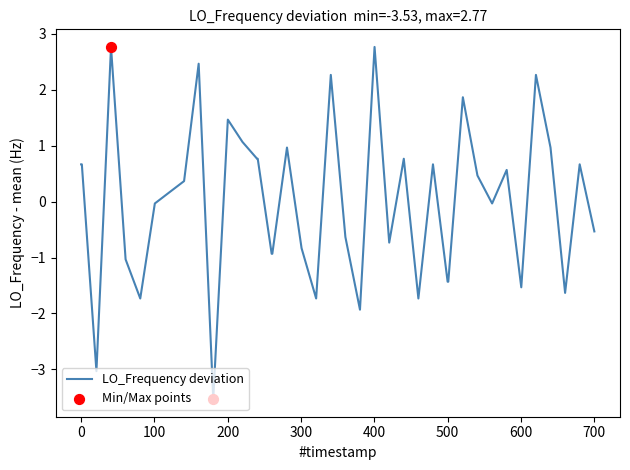

What is the smallest value displayed?

-3.5